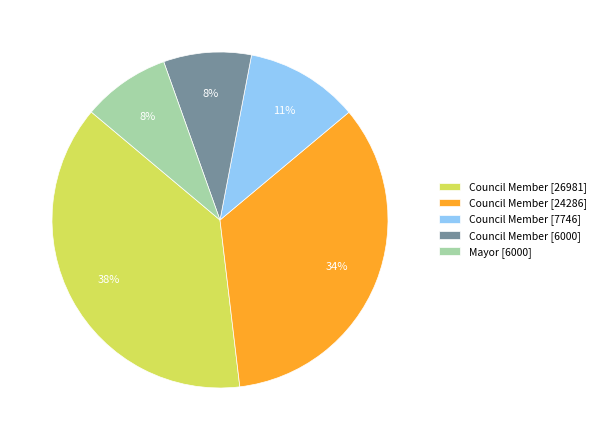

To the nearest percent, what is the average slice percentage?

20%